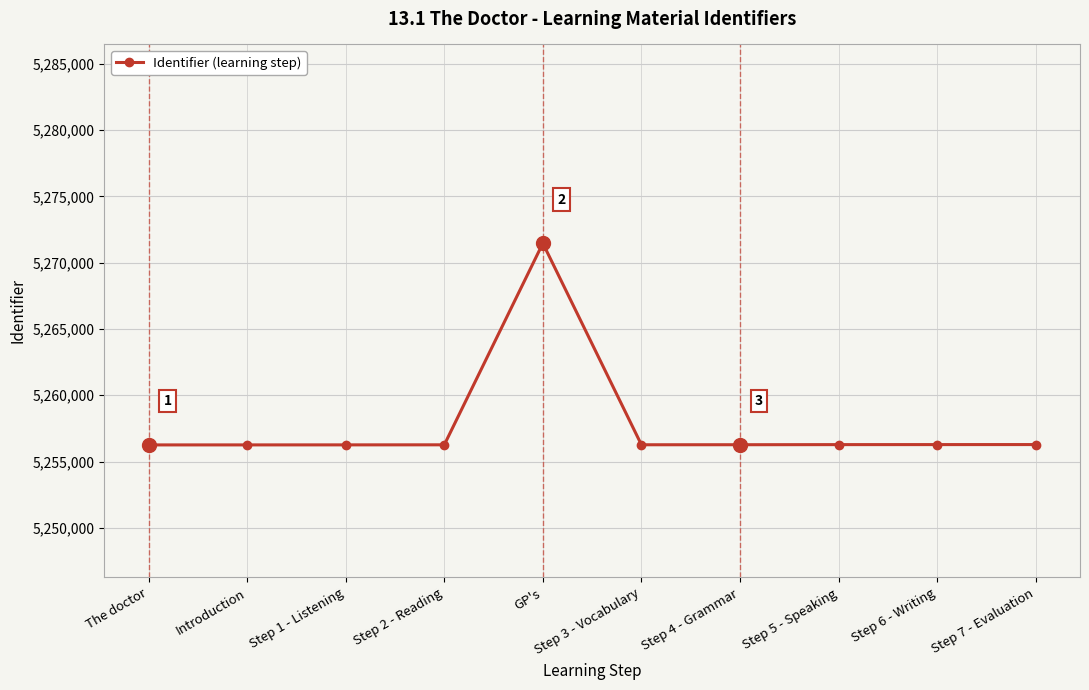

Which category has the highest value across all series?

GP's